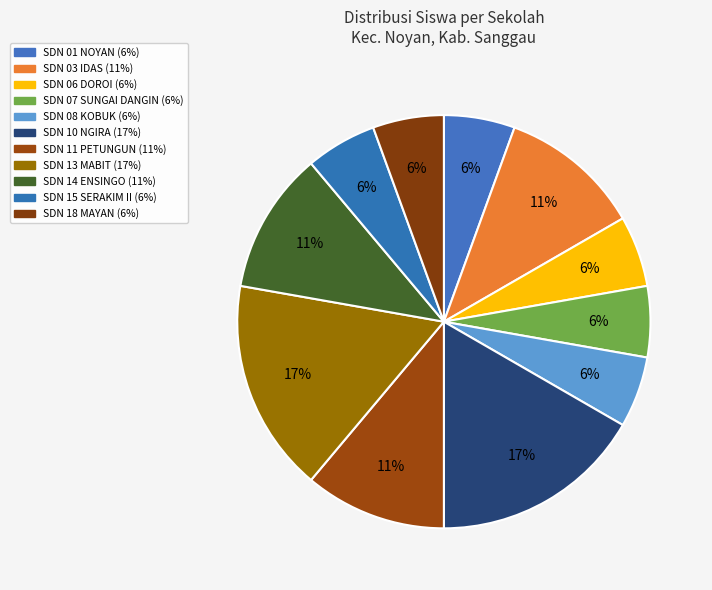

How many slices are in this pie chart?

11